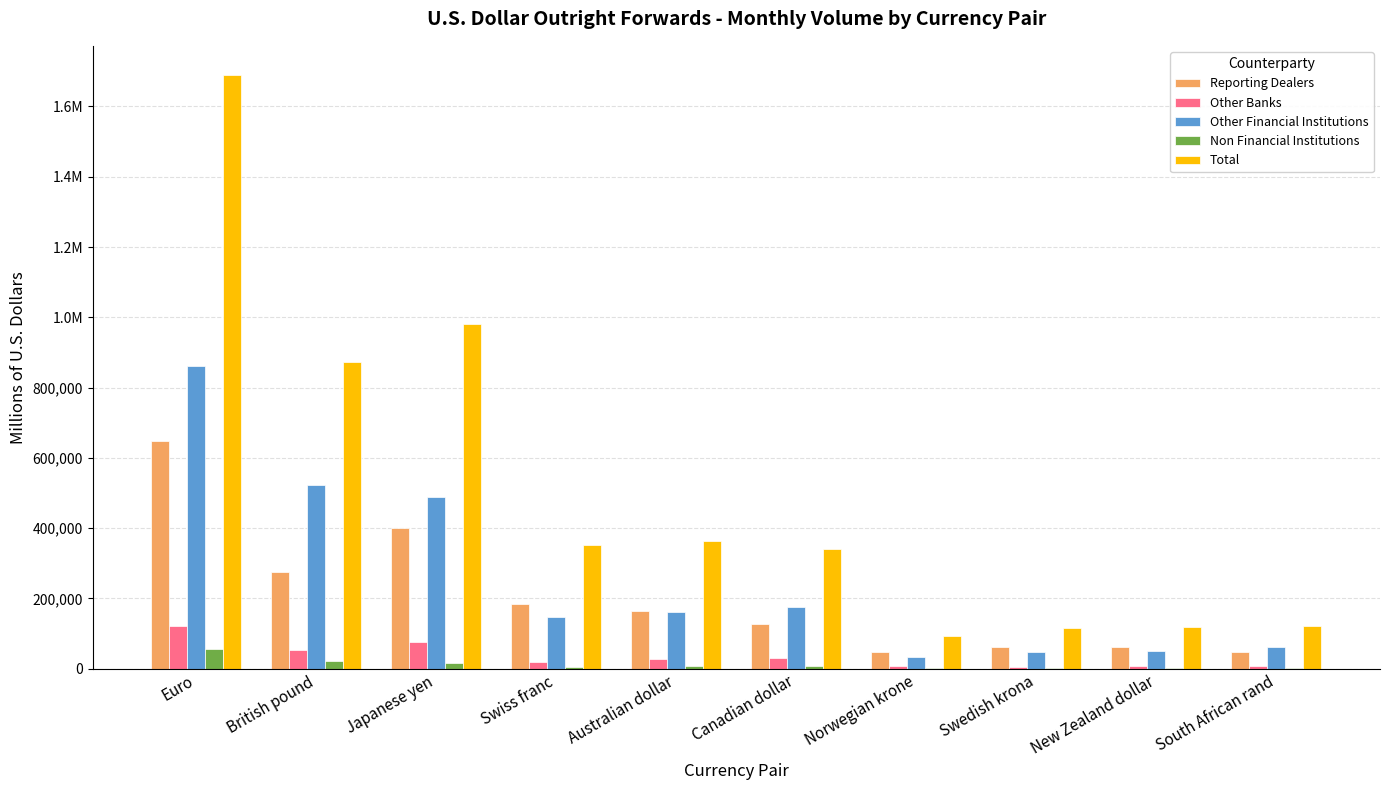

What is the spread (max minus min) of values at Norwegian krone?

89622.0